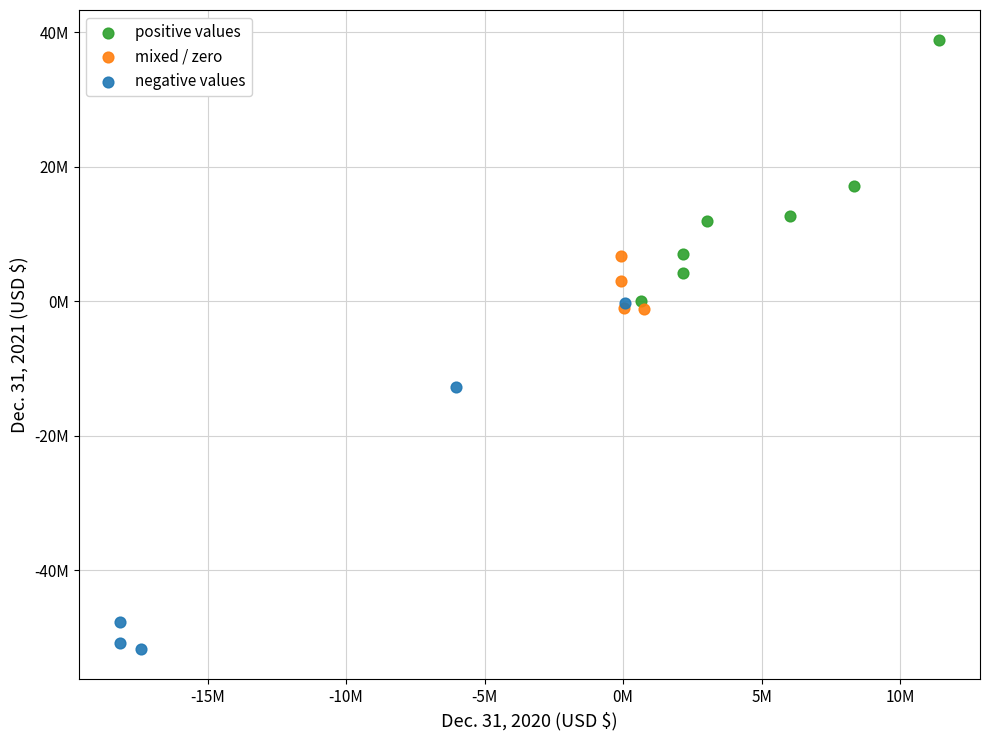

Which series reaches the maximum Y coordinate?

positive values